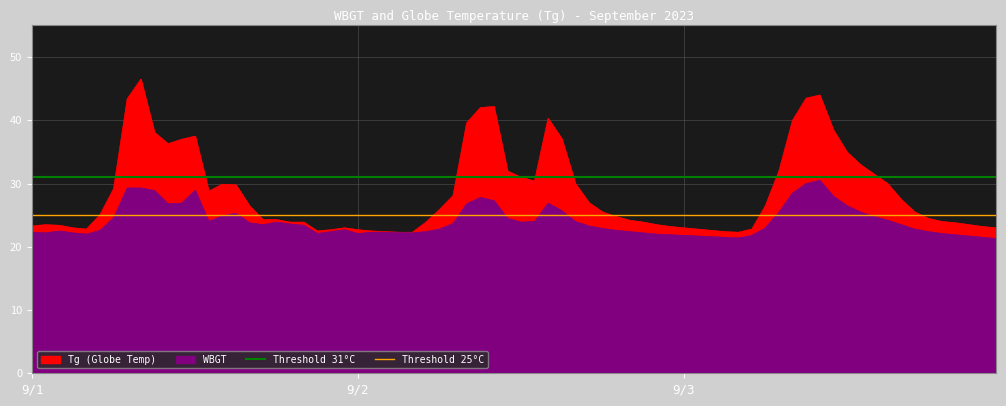

What is the average value of the Threshold 25 series?

25